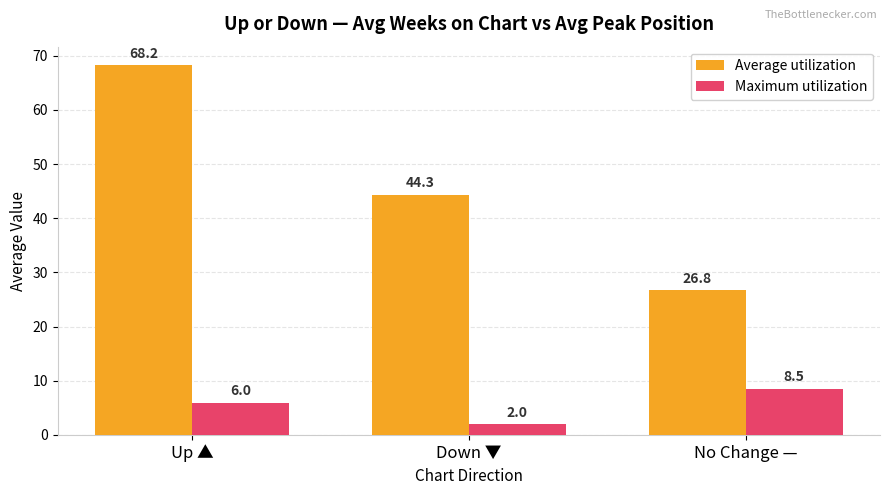

Which category has the highest value in the Maximum utilization series?

No Change —